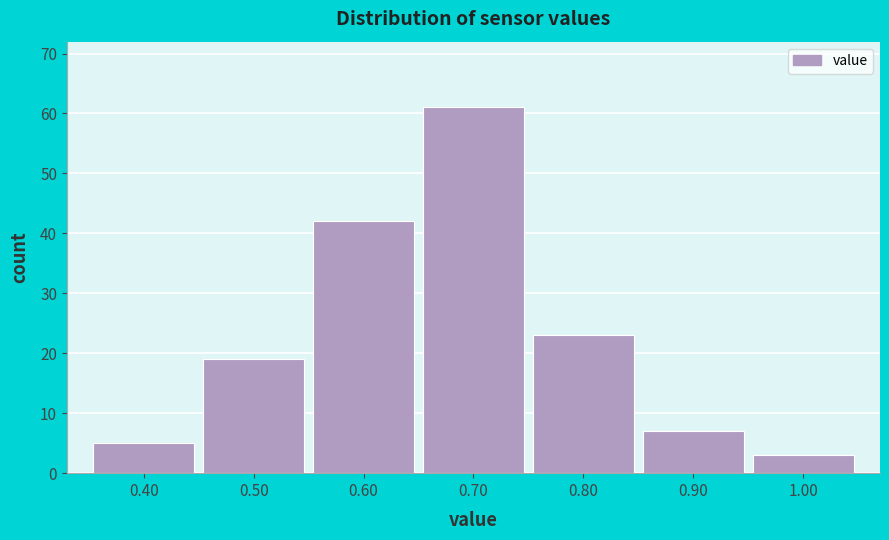

Reading left to right, transcribe this chart: for each bar, give the range it covers on the x-axis and its height. The values are not printed on the chart, so give them approximately, as read against the axis.

0.35 to 0.45: 5
0.45 to 0.55: 19
0.55 to 0.65: 42
0.65 to 0.75: 61
0.75 to 0.85: 23
0.85 to 0.95: 7
0.95 to 1.05: 3